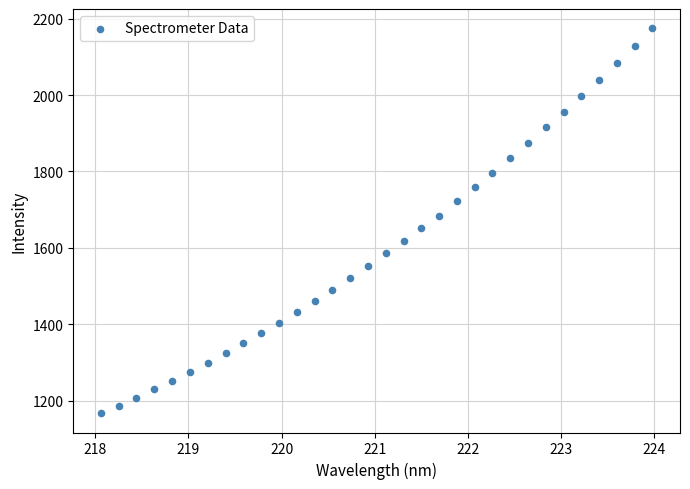

What is the range of X values (max minus min)?

5.9